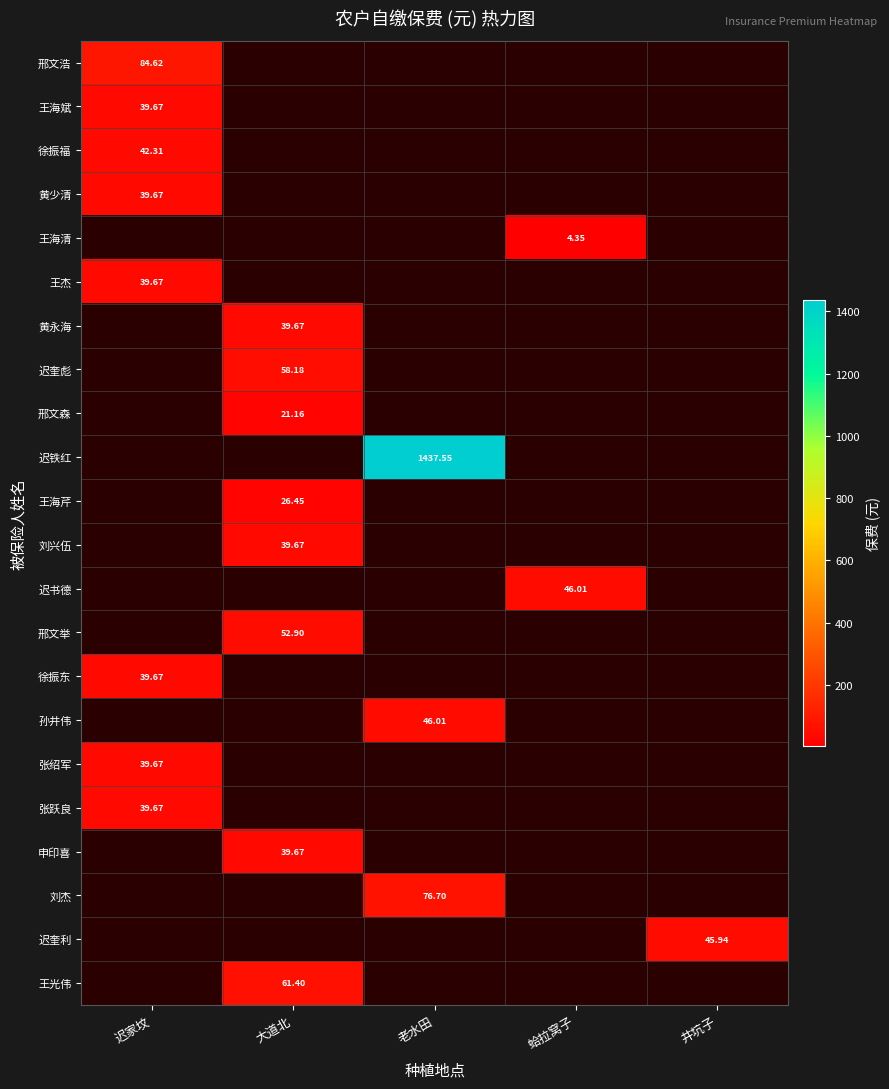

Is it true that 刘兴伍 equals 63.4 at 大道北?

False